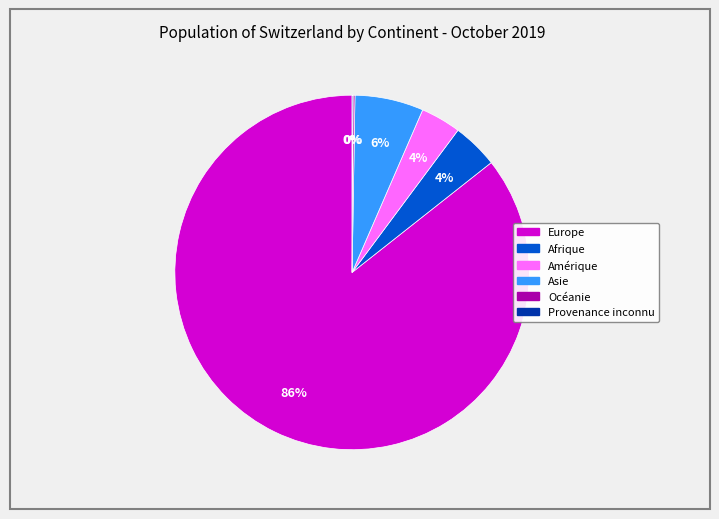

To the nearest percent, what is the average slice percentage?

17%